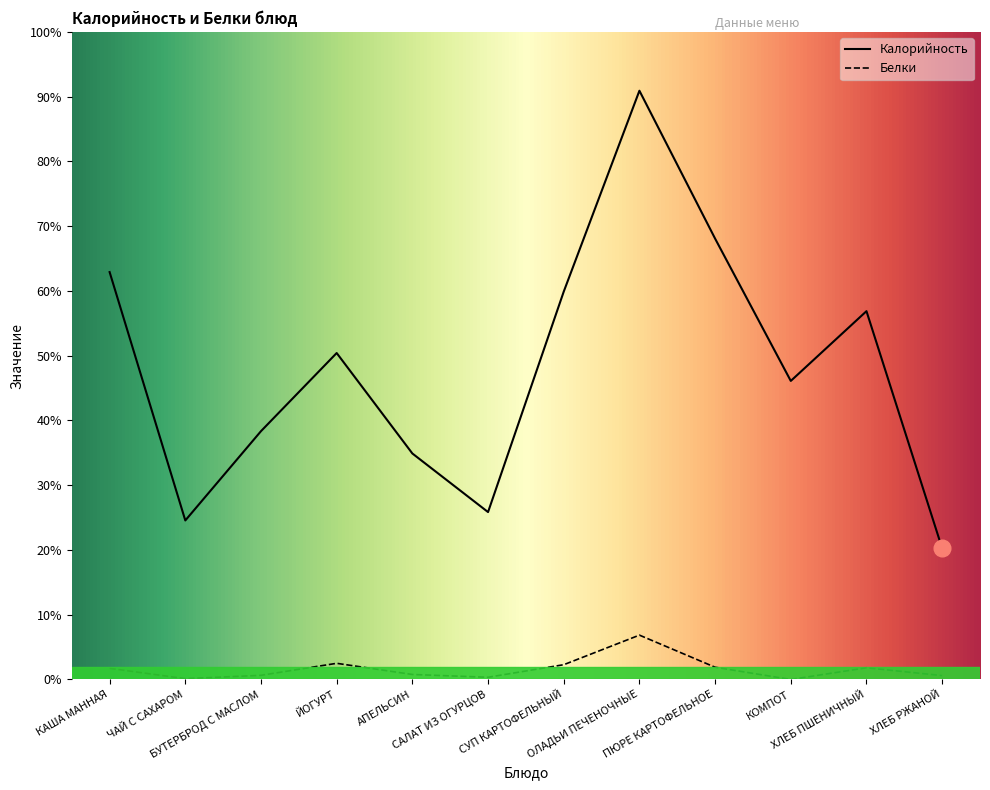

Reading right to left, list all the values displayed in this chart.

Калорийность: ХЛЕБ РЖАНОЙ=47.0	ХЛЕБ ПШЕНИЧНЫЙ=132.0	КОМПОТ=107.0	ПЮРЕ КАРТОФЕЛЬНОЕ=158.0	ОЛАДЬИ ПЕЧЕНОЧНЫЕ=211.0	СУП КАРТОФЕЛЬНЫЙ=139.0	САЛАТ ИЗ ОГУРЦОВ=60.0	АПЕЛЬСИН=81.0	ЙОГУРТ=117.0	БУТЕРБРОД С МАСЛОМ=89.0	ЧАЙ С САХАРОМ=57.0	КАША МАННАЯ=146.0
Белки: ХЛЕБ РЖАНОЙ=1.4	ХЛЕБ ПШЕНИЧНЫЙ=4.2	КОМПОТ=0.0	ПЮРЕ КАРТОФЕЛЬНОЕ=4.4	ОЛАДЬИ ПЕЧЕНОЧНЫЕ=15.9	СУП КАРТОФЕЛЬНЫЙ=5.3	САЛАТ ИЗ ОГУРЦОВ=0.8	АПЕЛЬСИН=1.8	ЙОГУРТ=5.8	БУТЕРБРОД С МАСЛОМ=1.5	ЧАЙ С САХАРОМ=0.3	КАША МАННАЯ=4.0